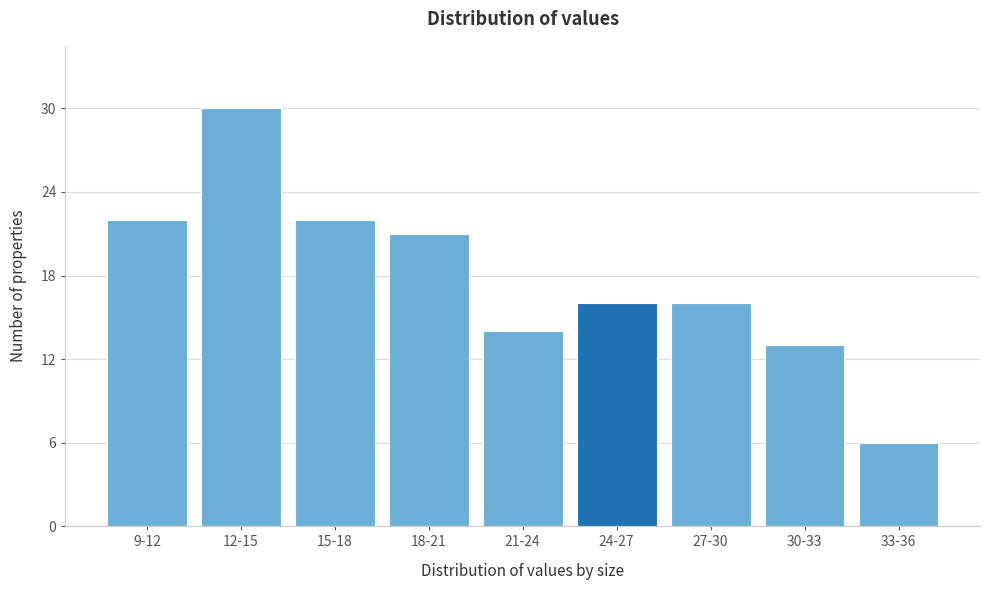

Reading left to right, transcribe all the data shown in this chart.

22	30	22	21	14	16	16	13	6